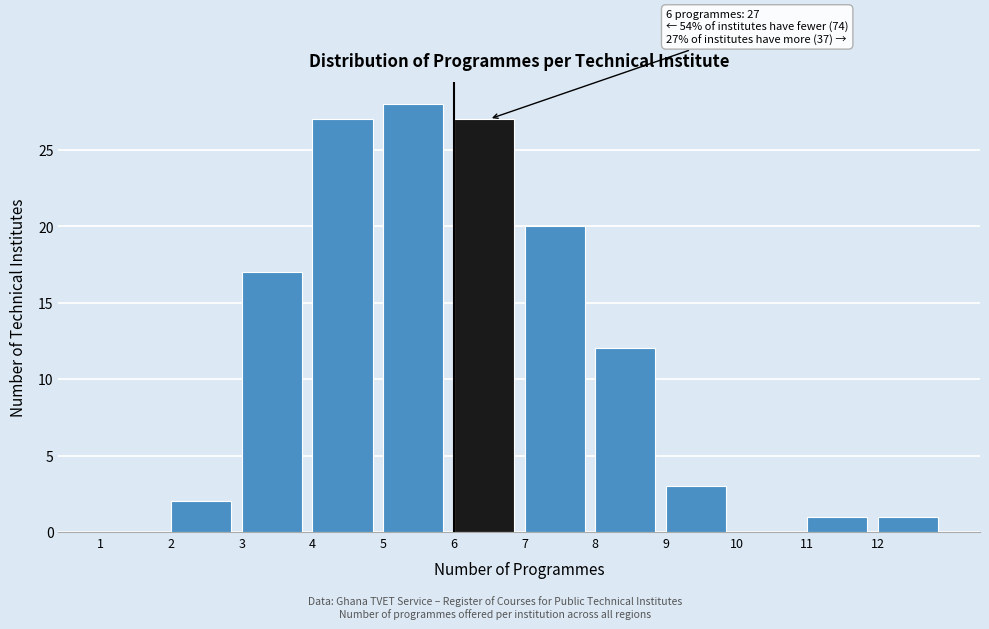

Over which range of the x-axis is the bar tallest?

5 to 6